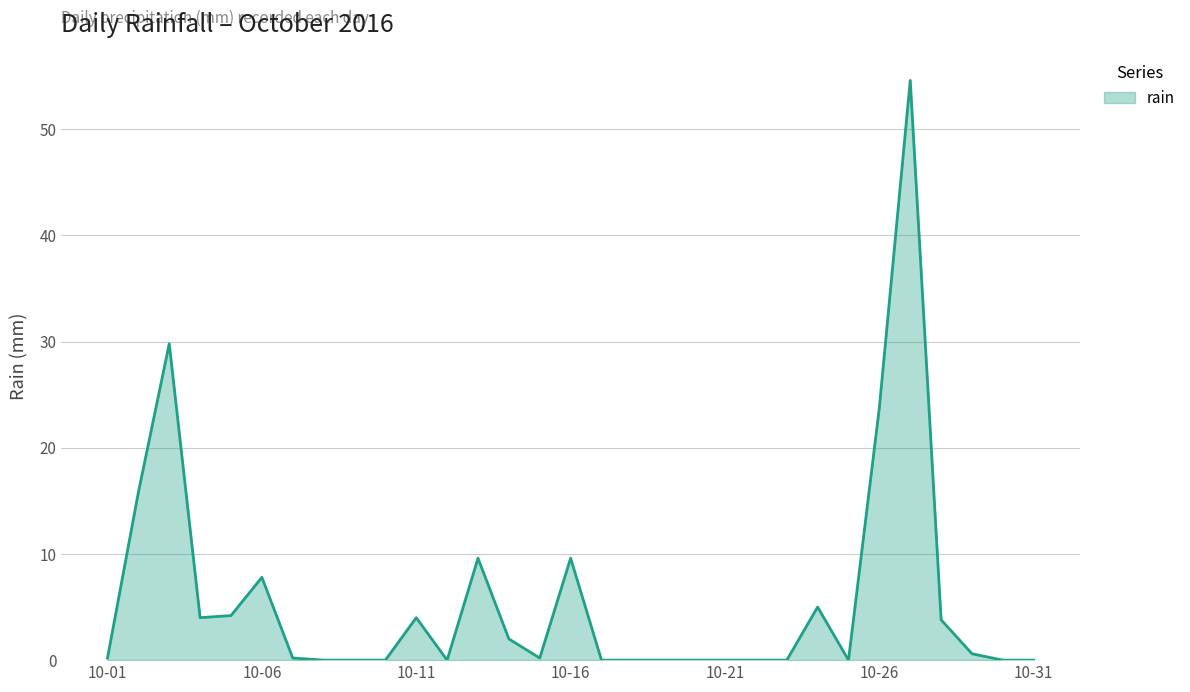

What is the average value?

5.7